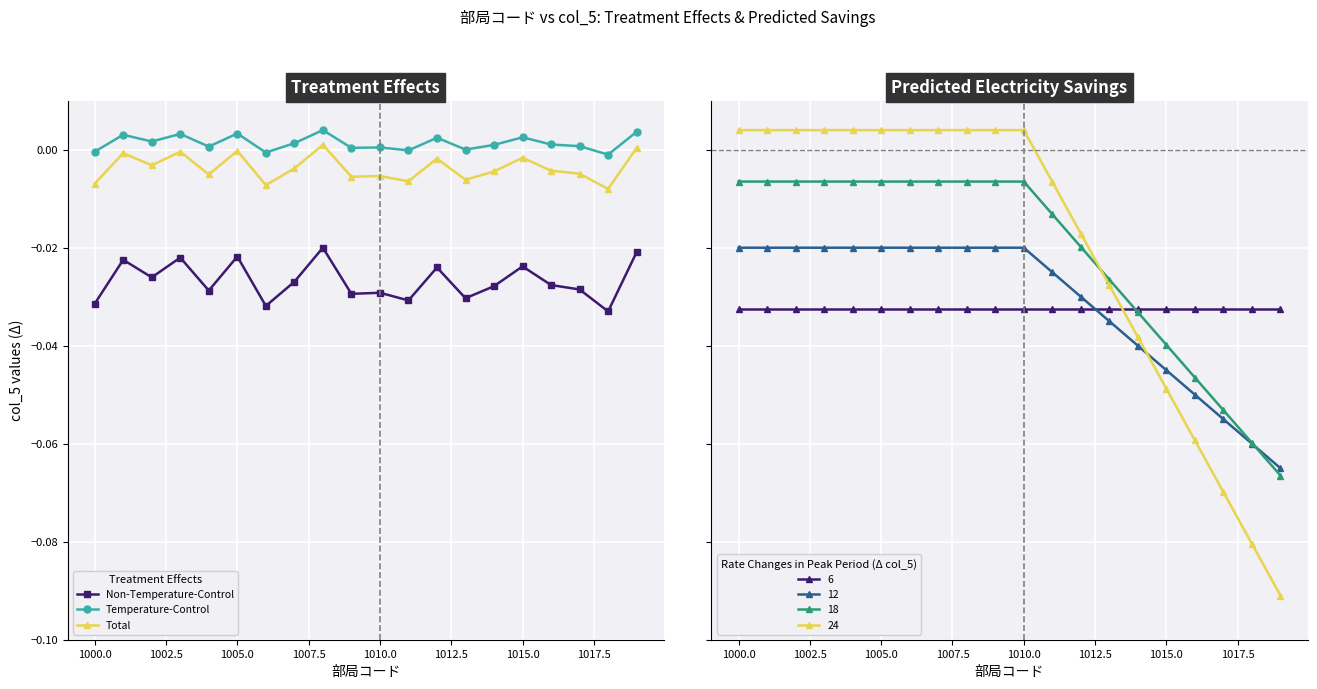

True or false: Temperature-Control and Total cross at least once.

False